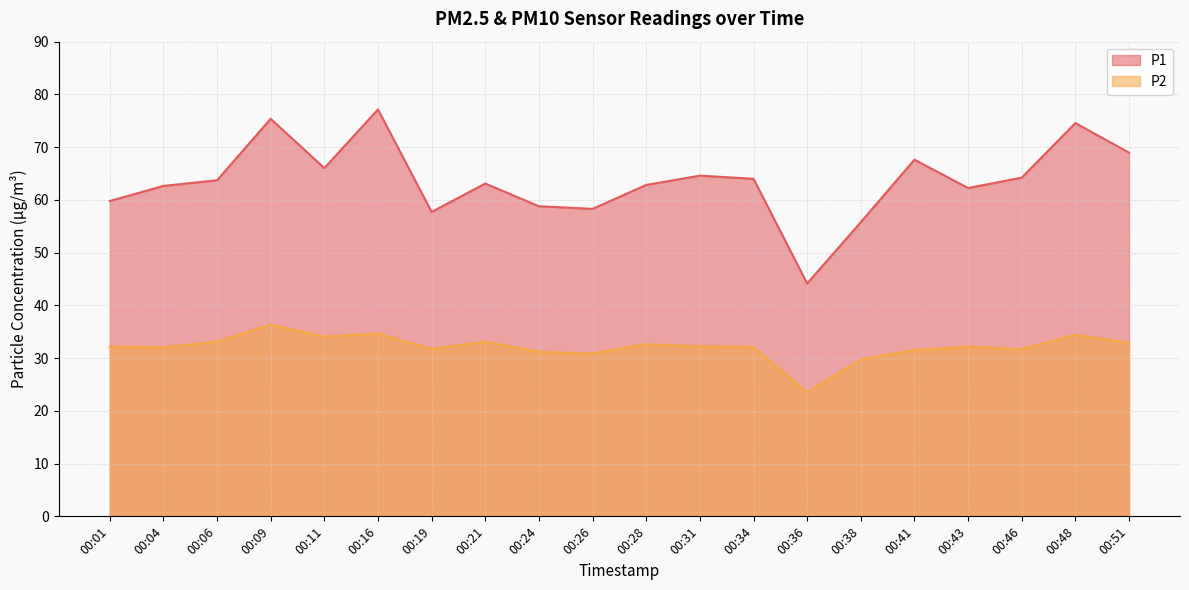

How many distinct data groups are displayed?

2